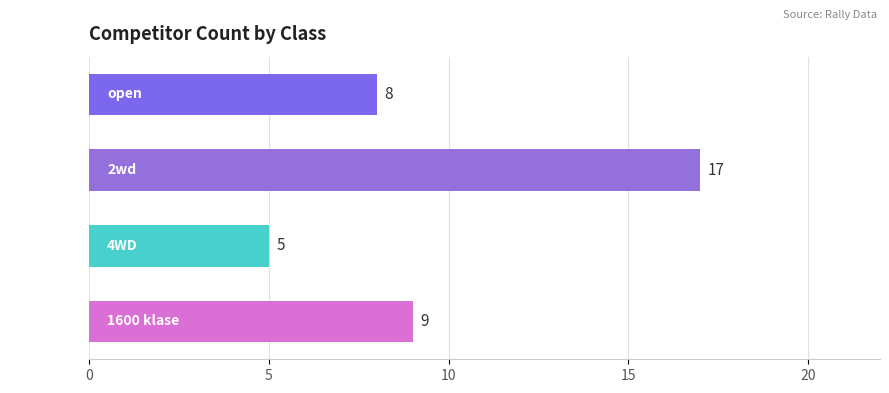

What is the value of the 1st bar from the top?

8